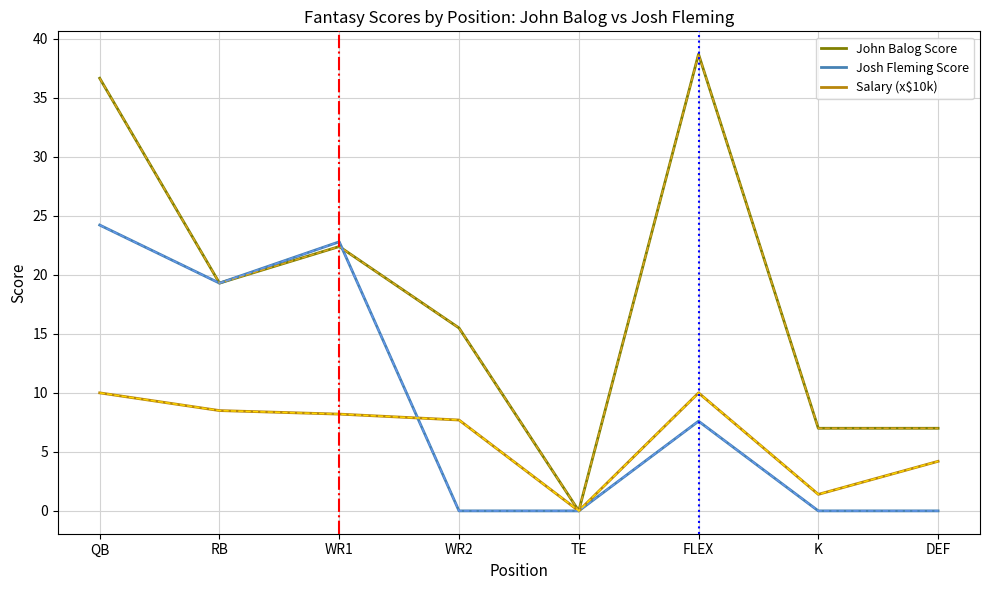

At which category is the sum across all series the highest?

QB